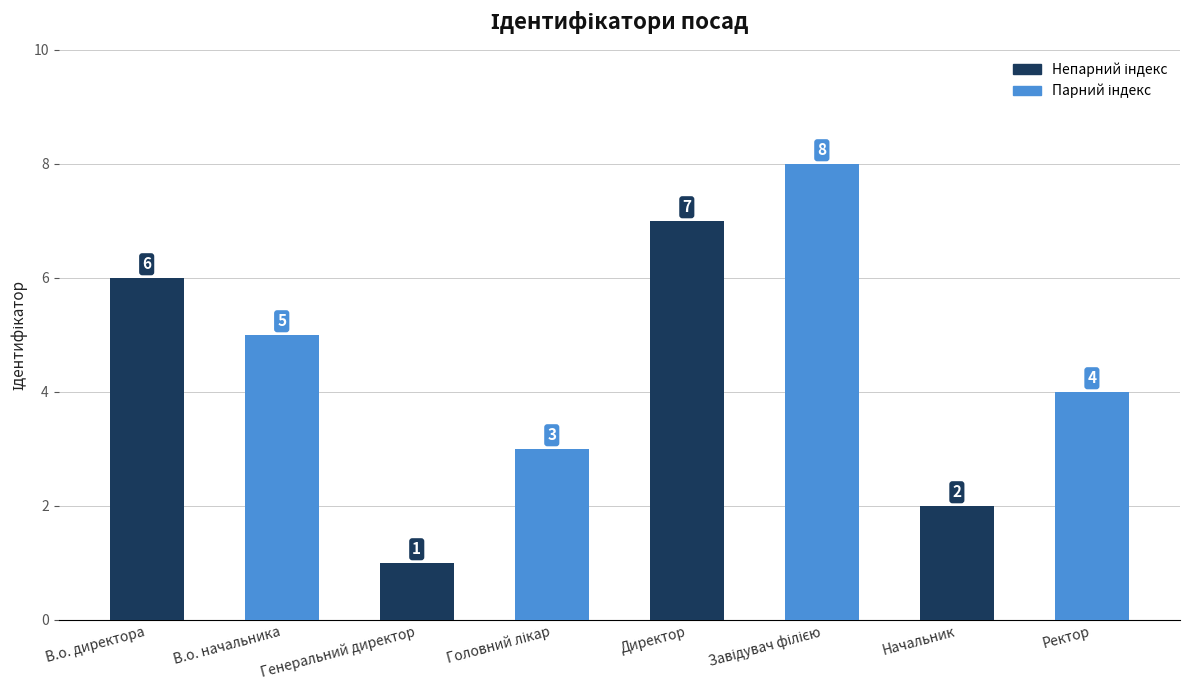

Reading left to right, extract all data points from this chart.

6	5	1	3	7	8	2	4